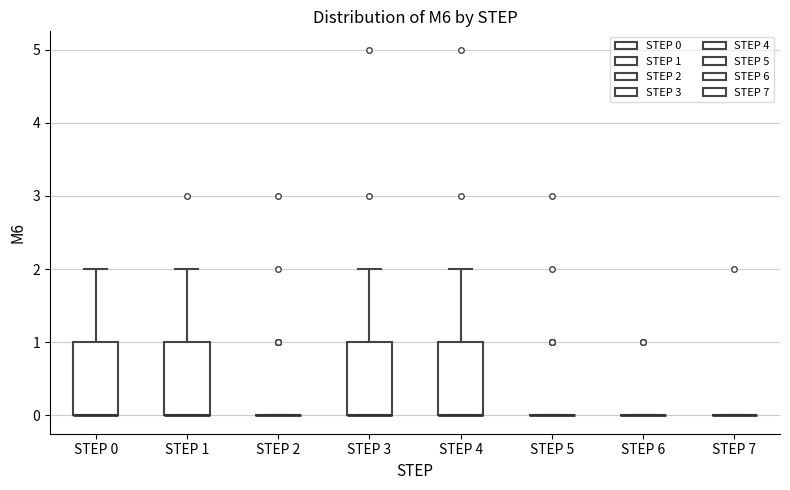

Reading left to right, read every box against the y-axis: the position of its median line, the range the box covers, and the ends of its whiskers. The values are not printed on the chart, so give them approximately, as read against the axis.

STEP 0: median 0 (drawn on the box's lower edge), box 0 to 1, whiskers 0 to 2
STEP 1: median 0 (drawn on the box's lower edge), box 0 to 1, whiskers 0 to 2
STEP 2: box collapsed to a line at 0, whiskers 0 to 0
STEP 3: median 0 (drawn on the box's lower edge), box 0 to 1, whiskers 0 to 2
STEP 4: median 0 (drawn on the box's lower edge), box 0 to 1, whiskers 0 to 2
STEP 5: box collapsed to a line at 0, whiskers 0 to 0
STEP 6: box collapsed to a line at 0, whiskers 0 to 0
STEP 7: box collapsed to a line at 0, whiskers 0 to 0